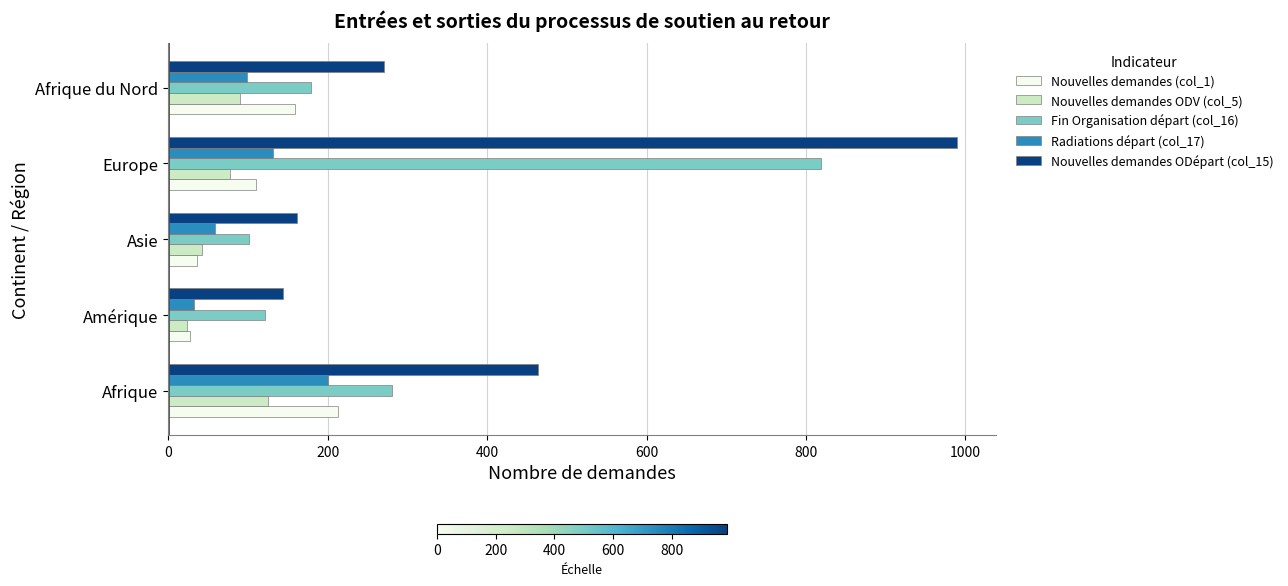

Between Amérique and Europe, which series saw the biggest shift?

Nouvelles demandes ODépart (col_15)